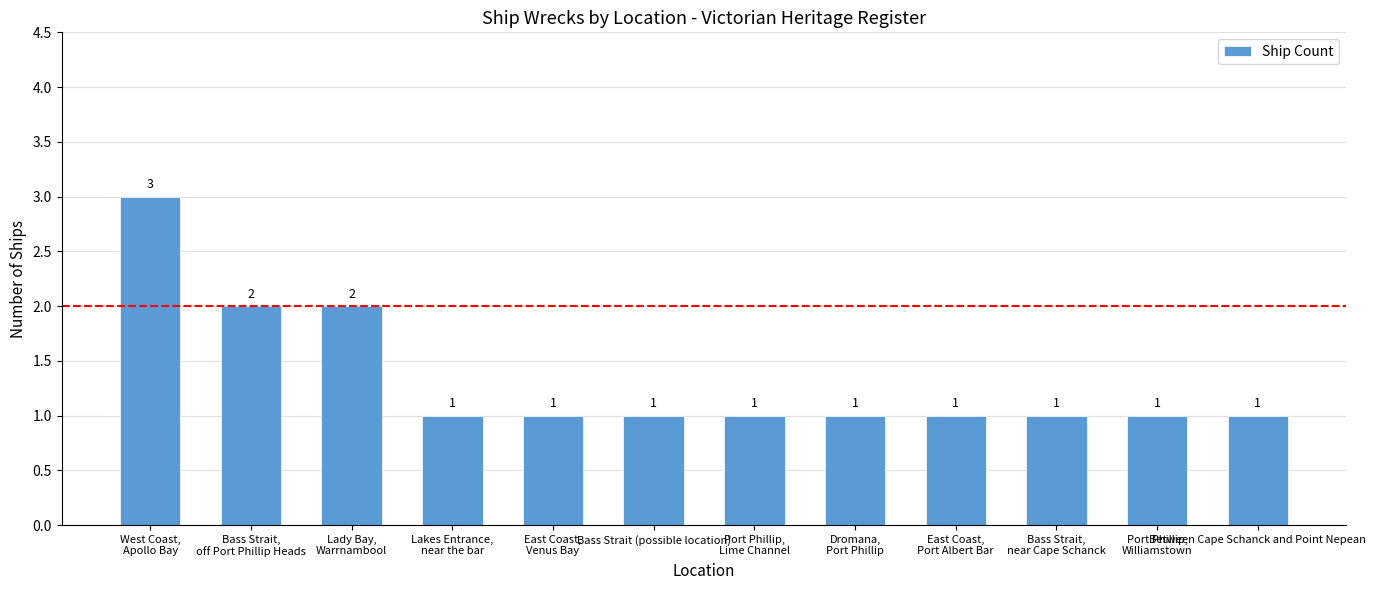

True or false: the data shows 3 at West Coast,
Apollo Bay.

True